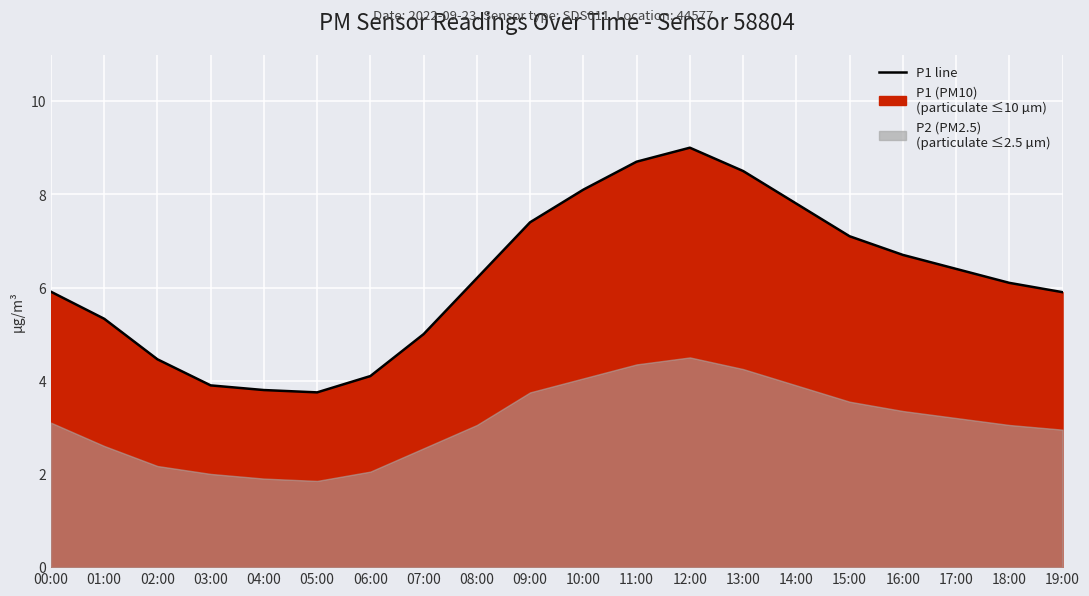

Reading left to right, transcribe all the data shown in this chart.

5.9	5.3	4.5	3.9	3.8	3.8	4.1	5.0	6.2	7.4	8.1	8.7	9.0	8.5	7.8	7.1	6.7	6.4	6.1	5.9